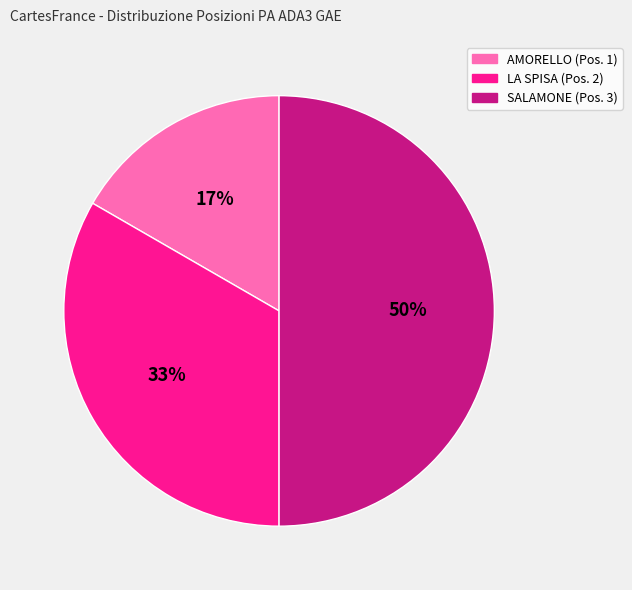

To the nearest percent, what is the difference between the largest and smallest slice percentages?

33%